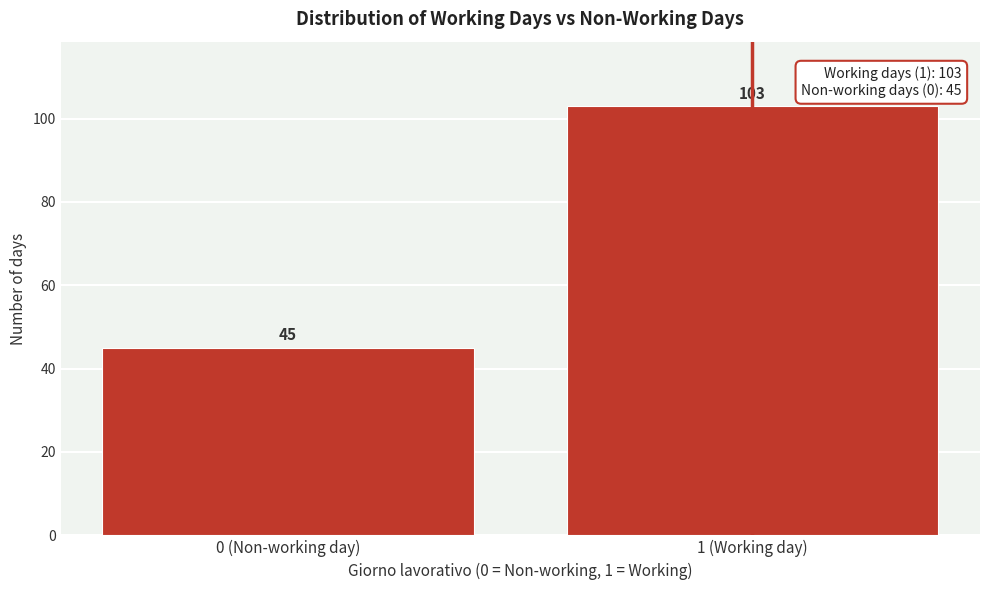

Reading left to right, extract all data points from this chart.

45	103